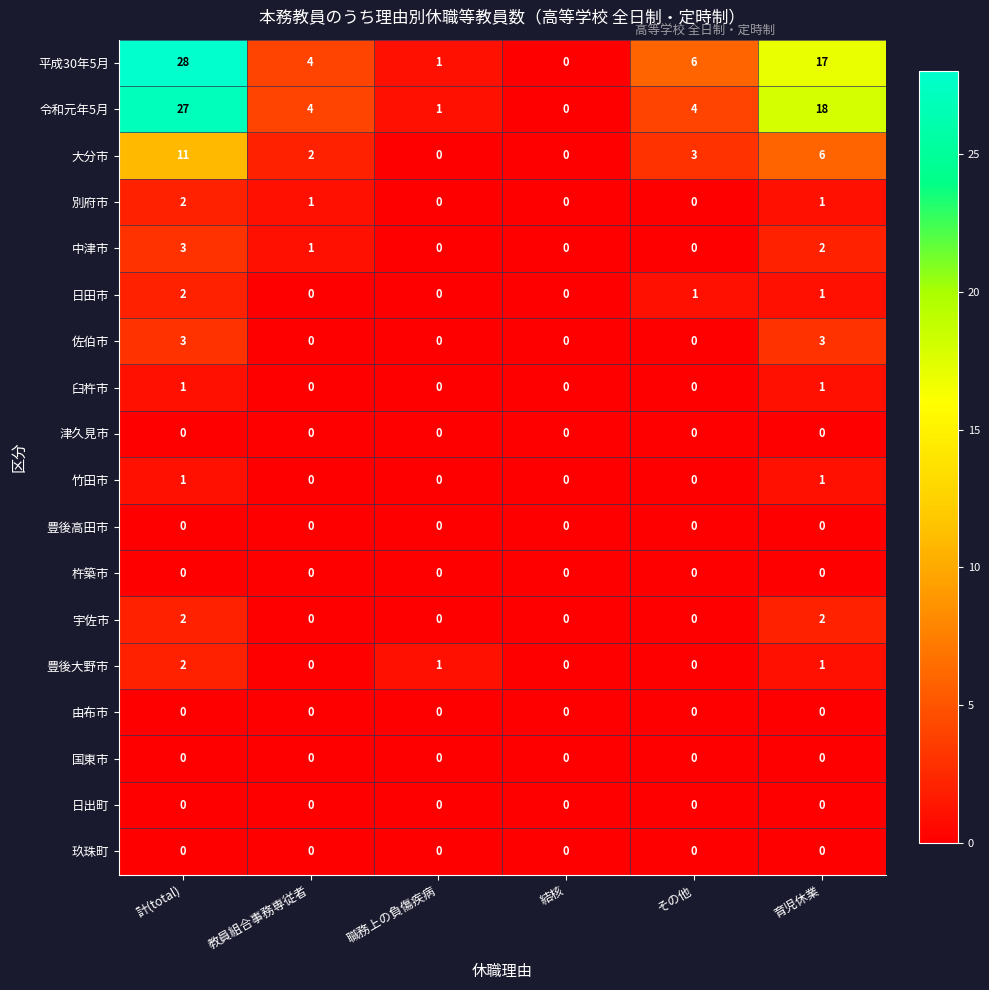

Which category has the highest value across all series?

計(total)